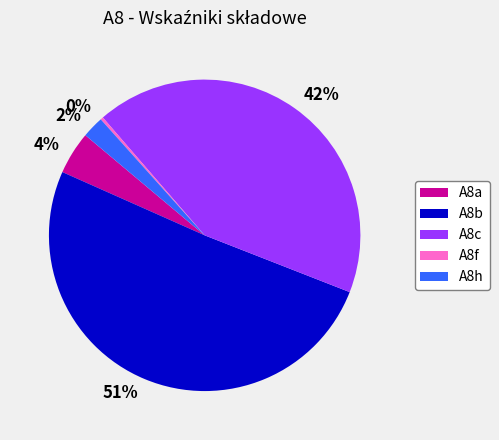

Rank the categories by value from highest to lowest.

A8b, A8c, A8a, A8h, A8f